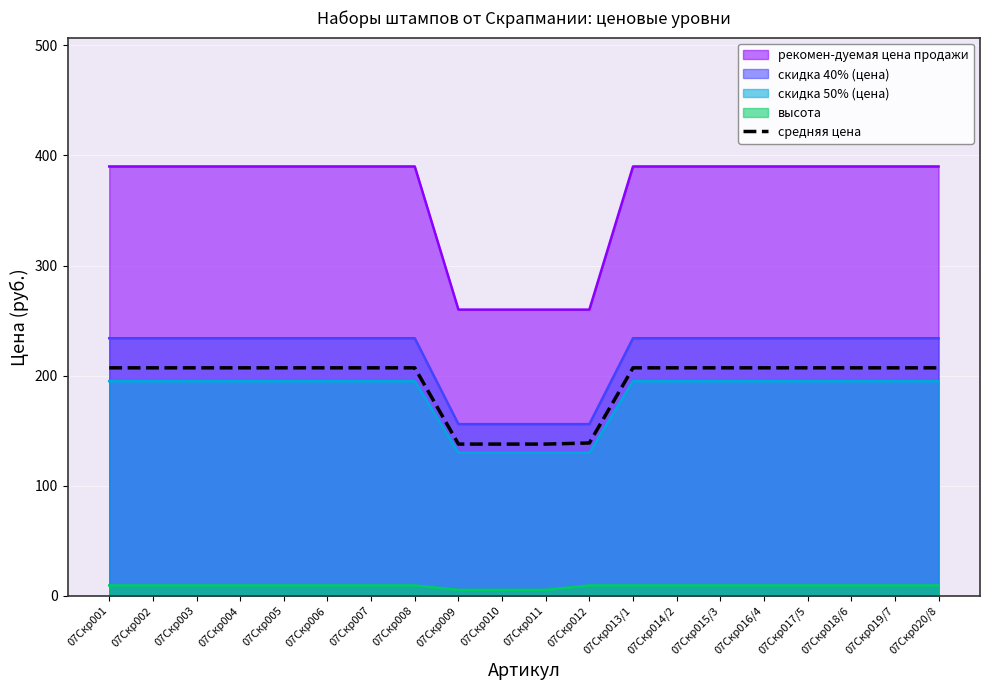

What is the maximum value shown in the chart?

390.0